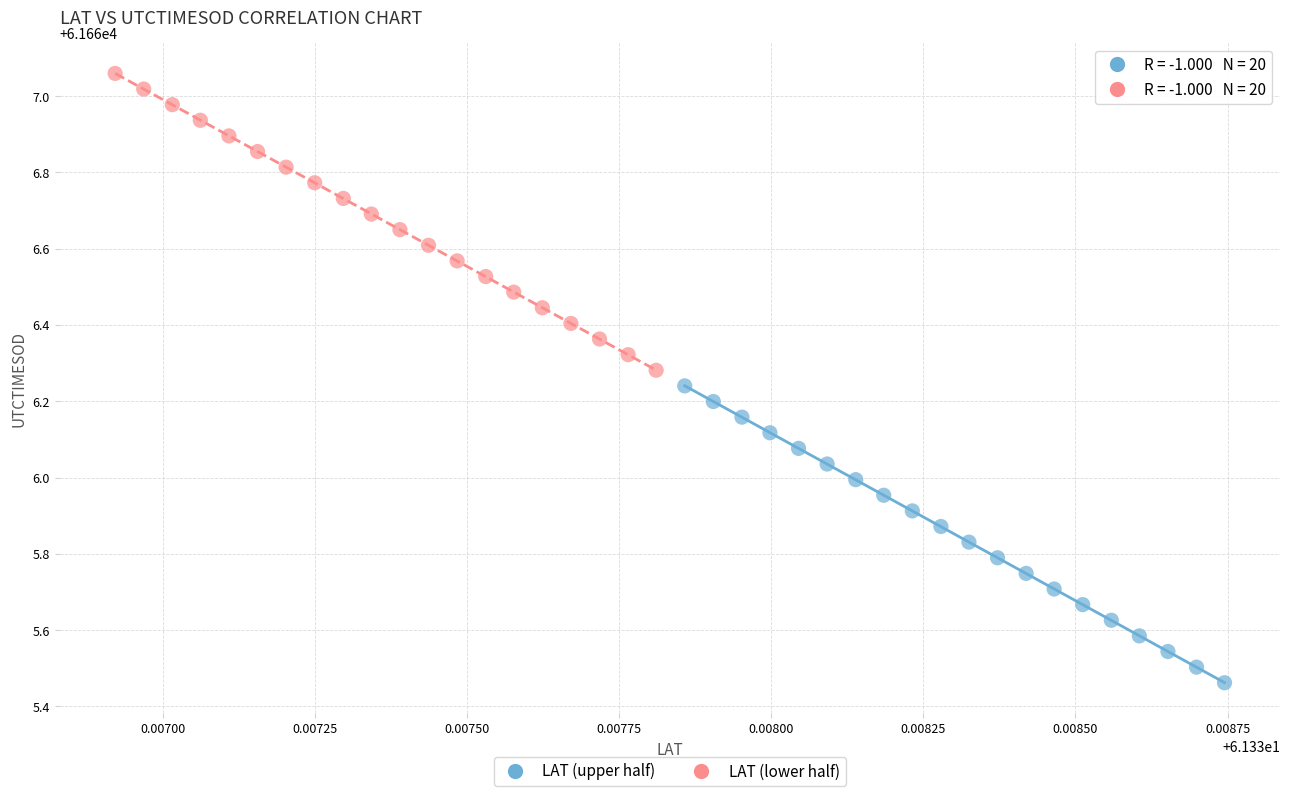

Which series contains the highest Y value?

LAT (lower half)